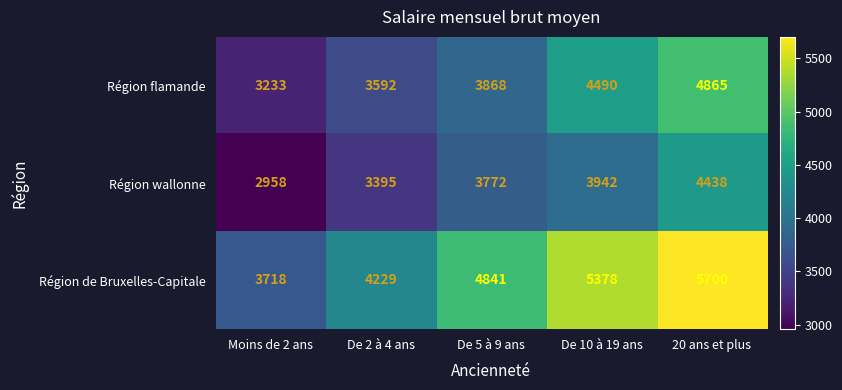

Which label corresponds to the smallest value in the chart?

Moins de 2 ans